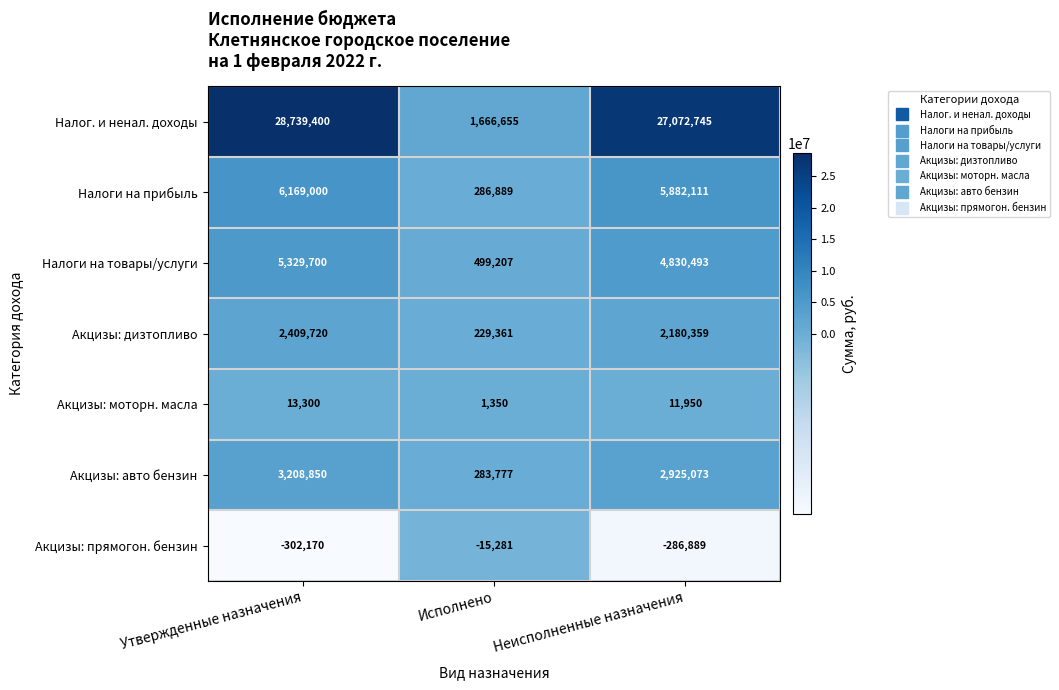

What is the difference between the maximum and minimum values in the Налоги на товары/услуги series?

4830493